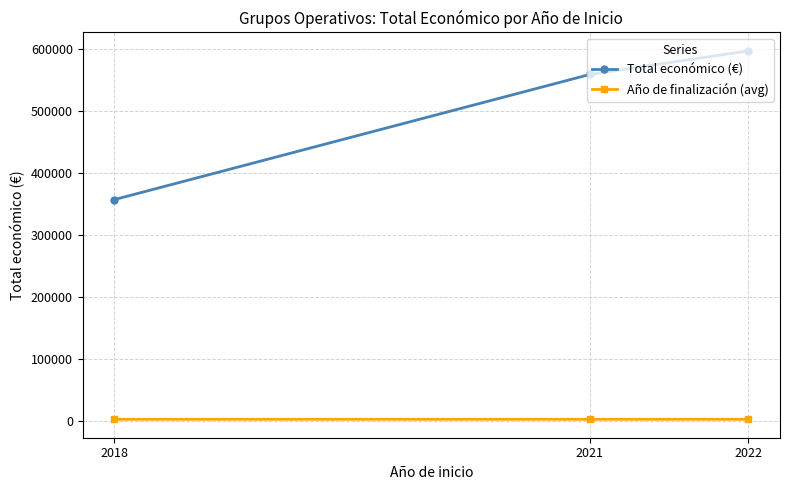

What is the total value across all series at 2018?

358712.6